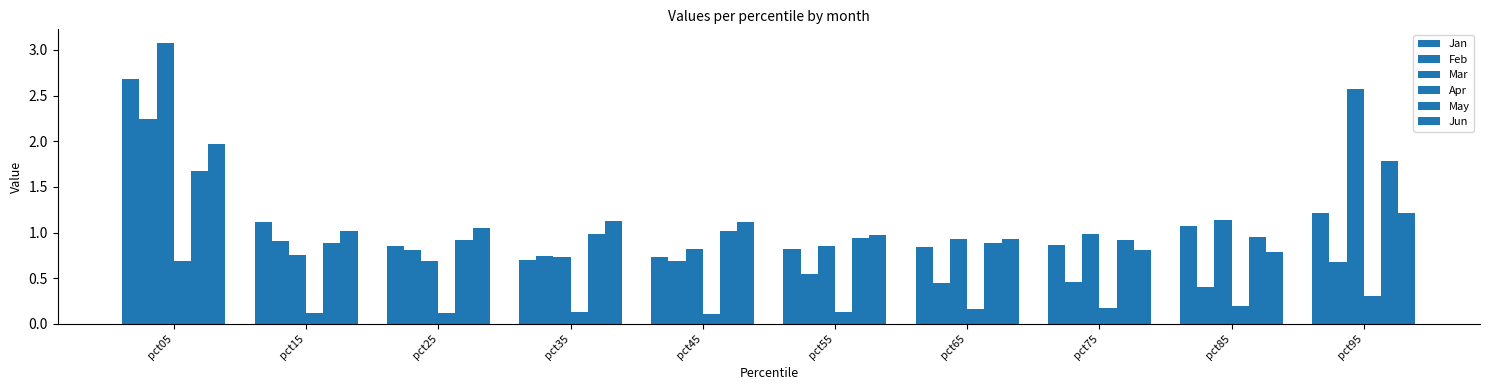

What is the value of the Mar bar at the 5th from the left?

0.8